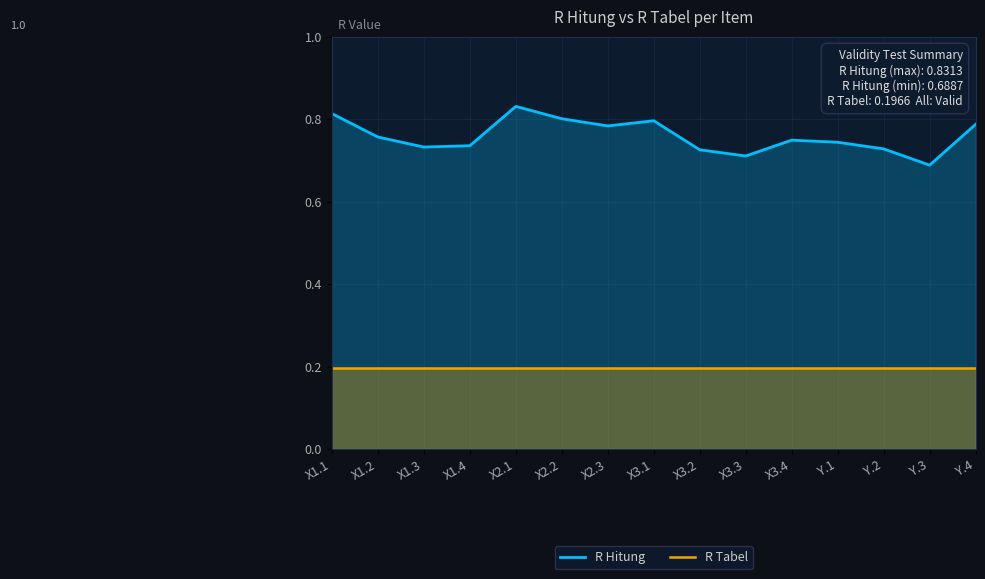

Which category has the highest value in the R Tabel series?

X1.1